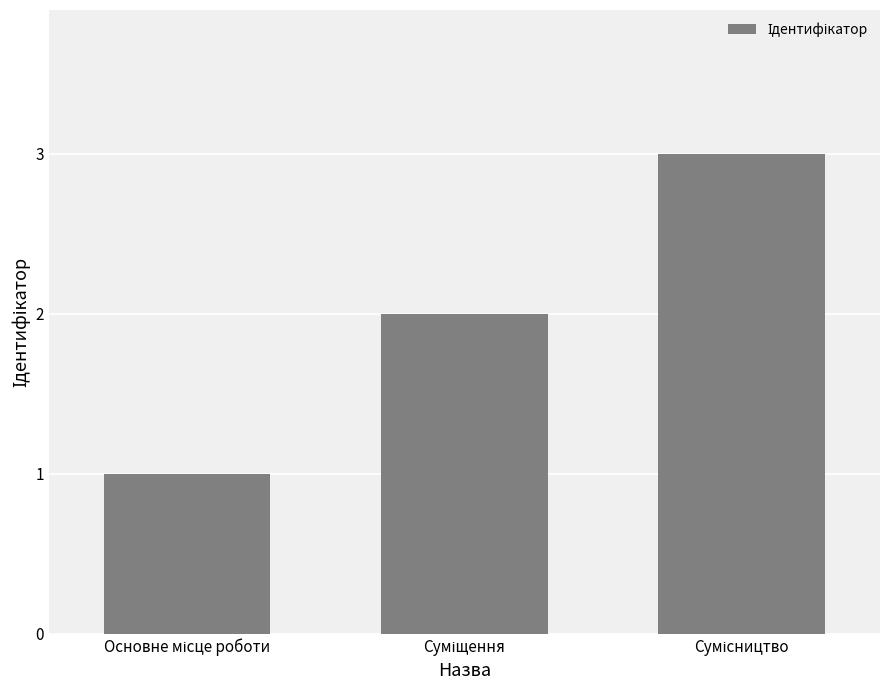

What is the greatest value displayed?

3